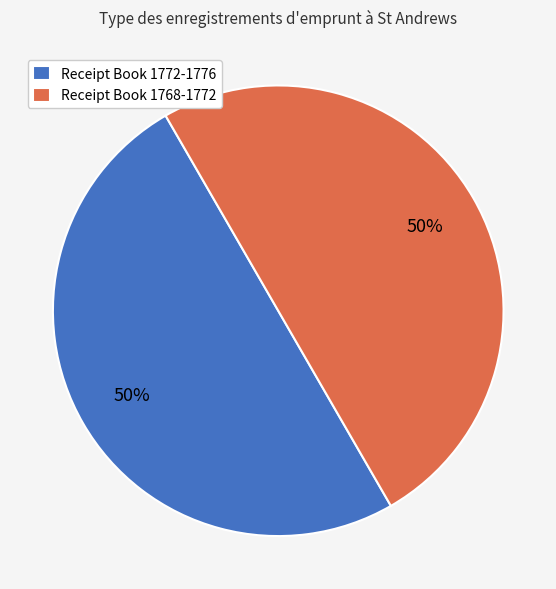

Is it true that Receipt Book 1772-1776 is 44% of the pie?

False